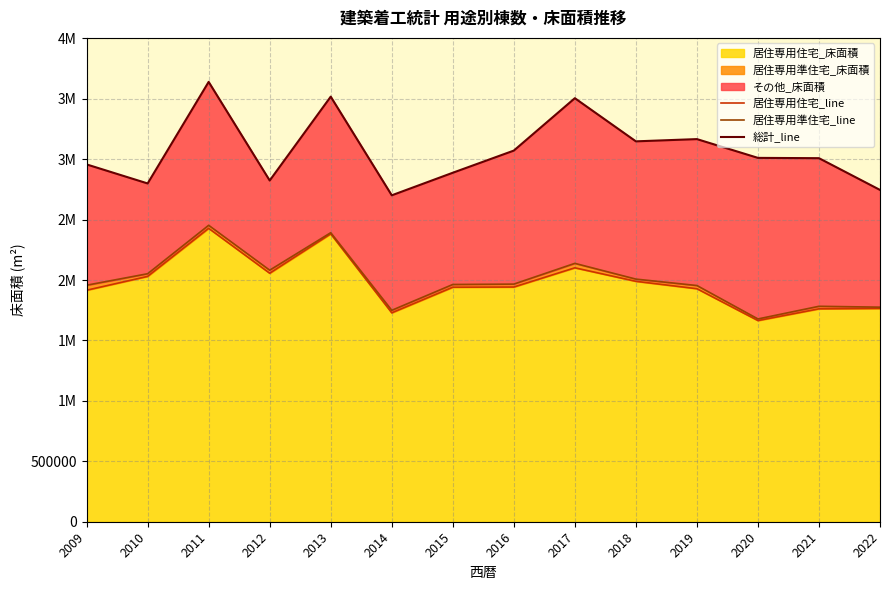

Does the chart display data point markers on the line(s)?

No